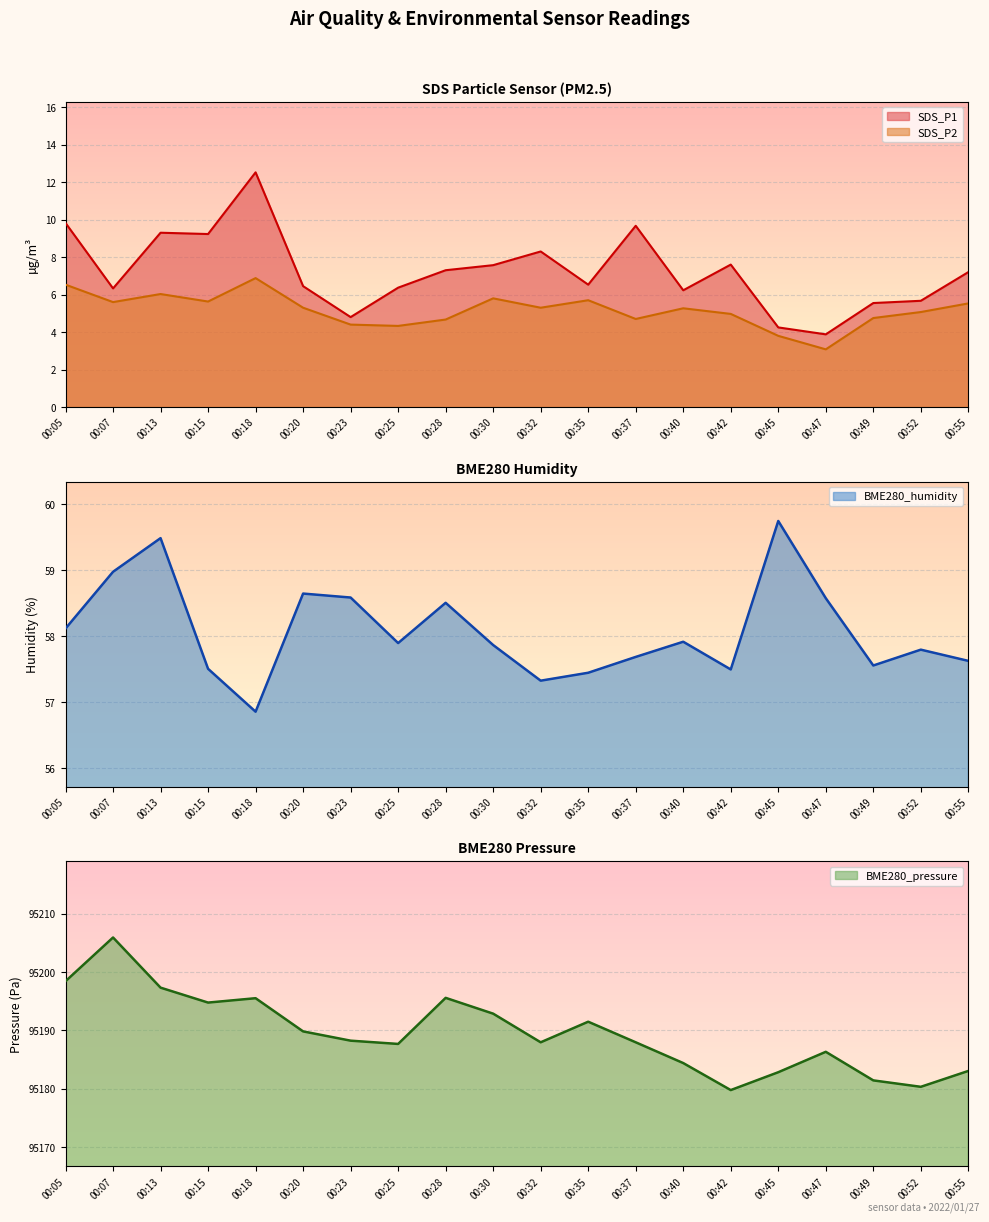

At which label is SDS_P1 closest to 8?

00:32